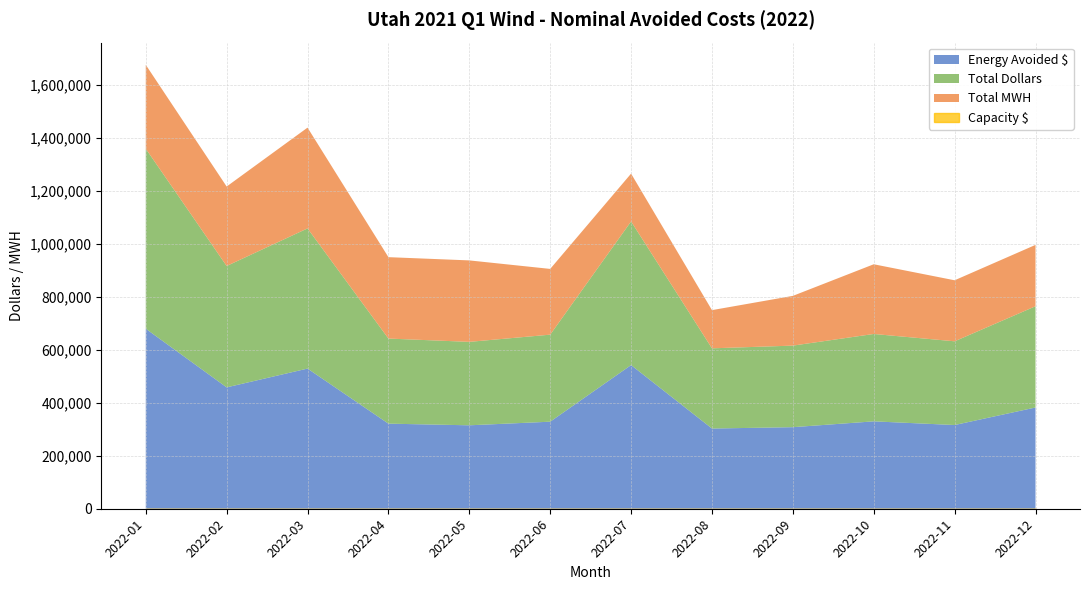

True or false: Total Dollars and Total MWH cross at least once.

False